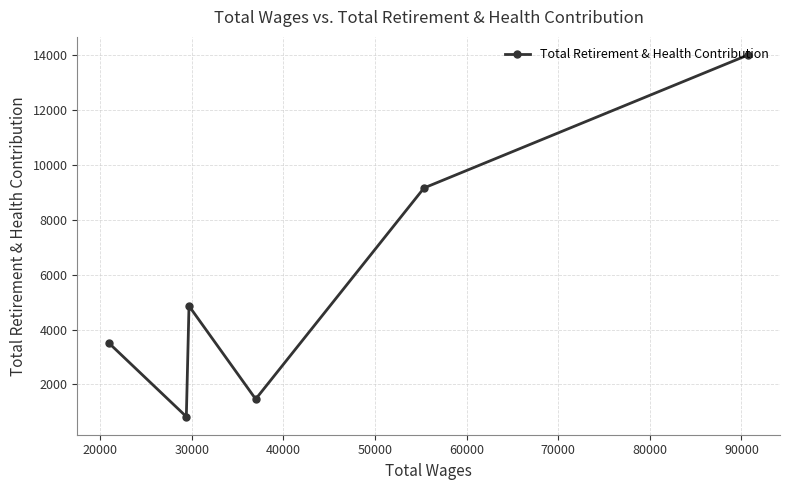

What is the maximum value shown in the chart?

14010